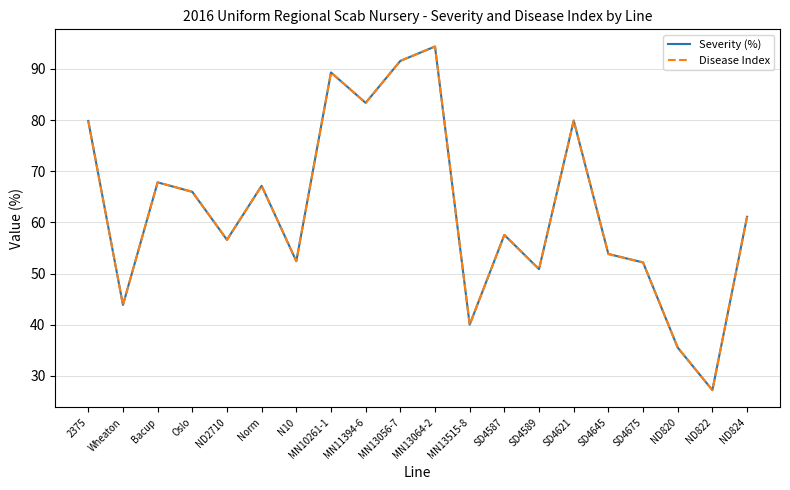

Does the chart have visible grid lines?

Yes